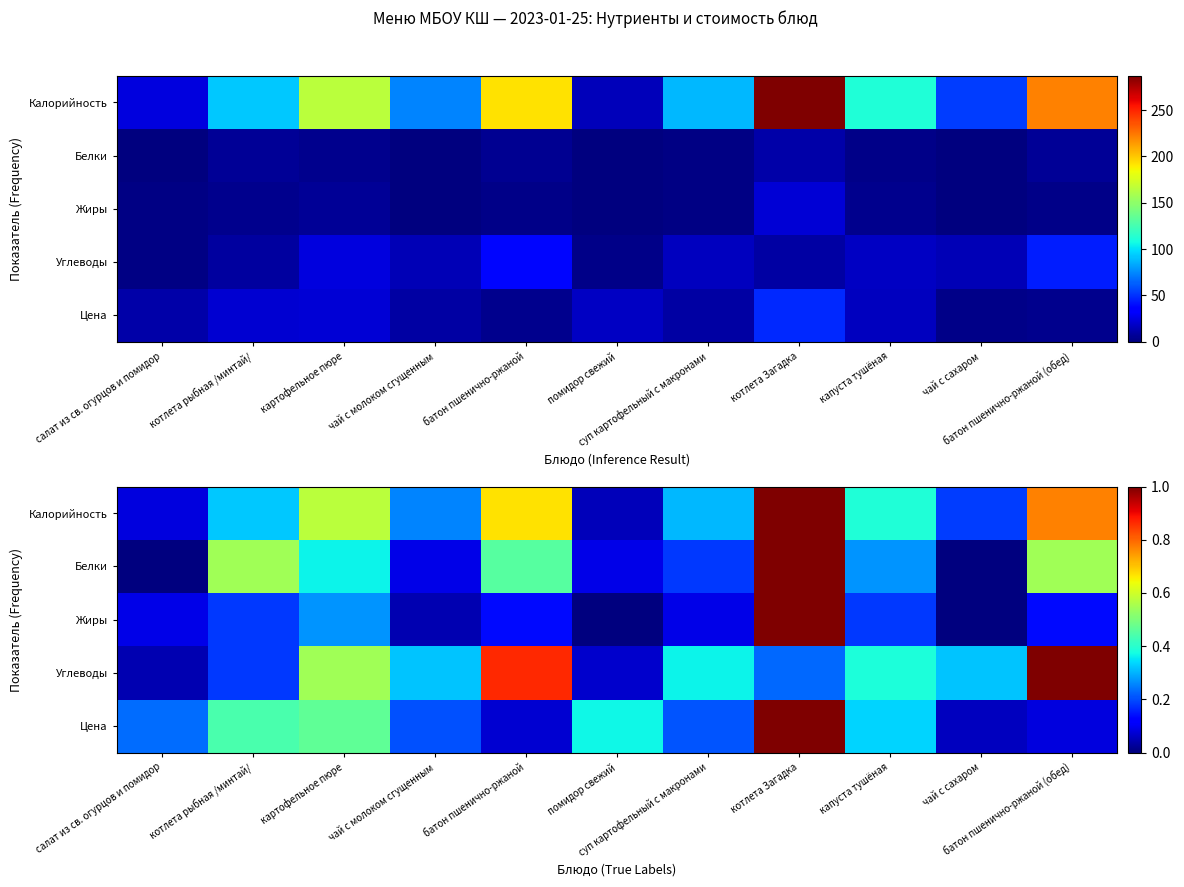

What is the difference between the highest and lowest values at батон пшенично-ржаной?

0.8